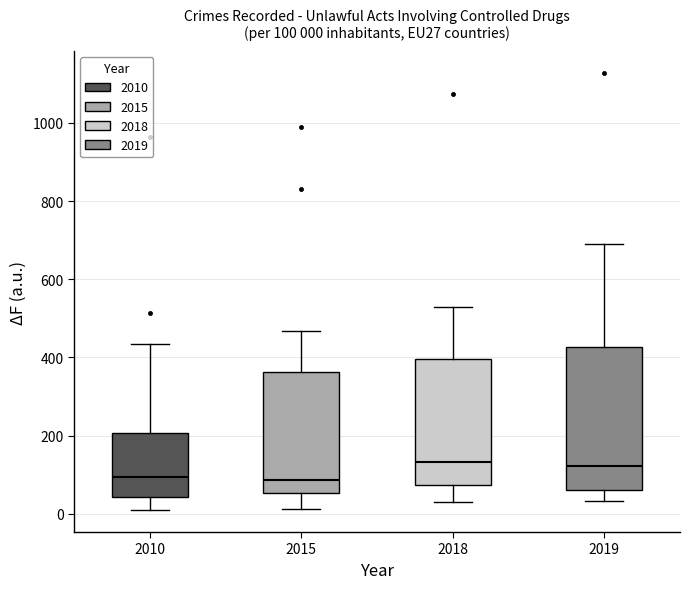

Which box is the tallest, from its lower edge to its upper edge?

2019